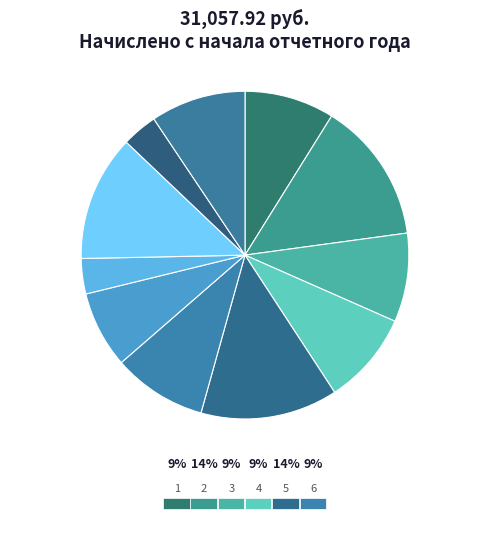

To the nearest percent, what portion does 10 represent?

12%